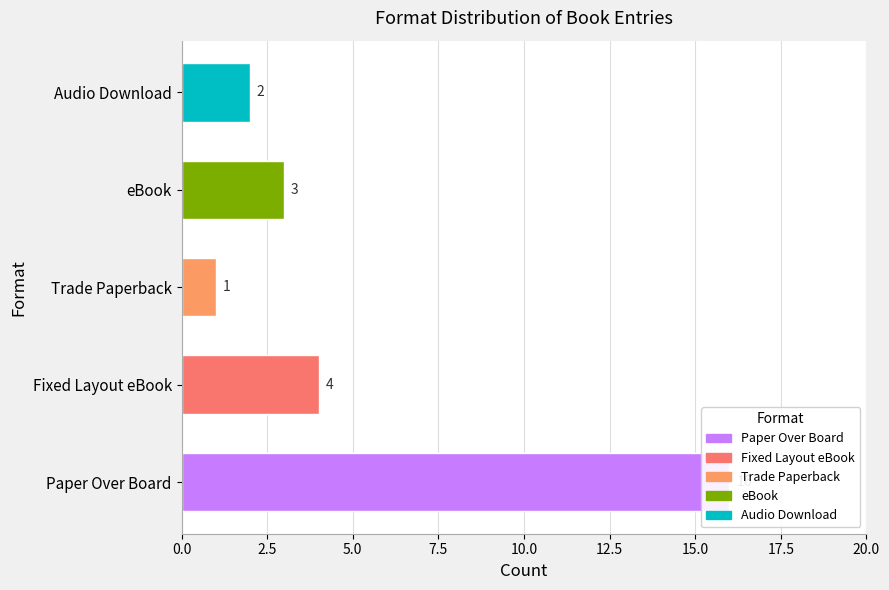

Approximately how many times larger is the value at eBook compared to Fixed Layout eBook?

0.8